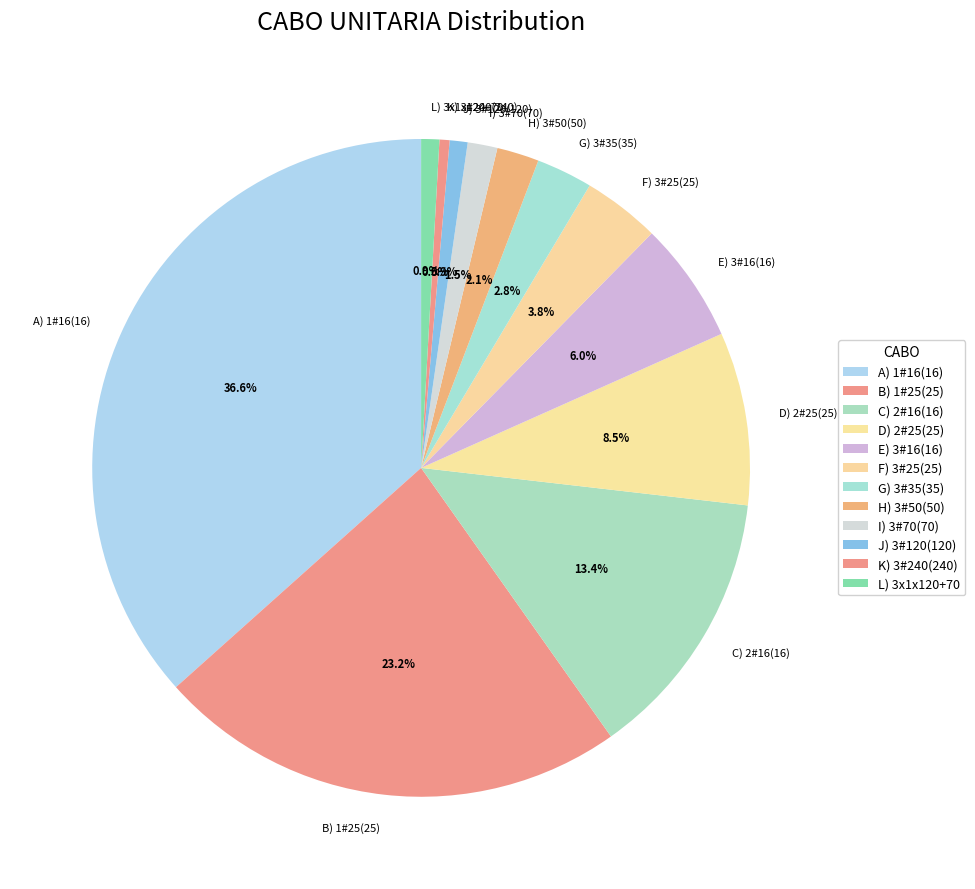

What percentage do F) 3#25(25) and I) 3#70(70) together represent?

5.3%